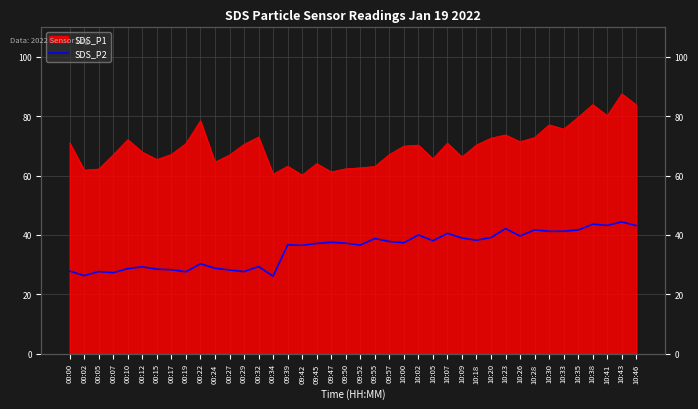

Does the chart display data point markers on the line(s)?

No